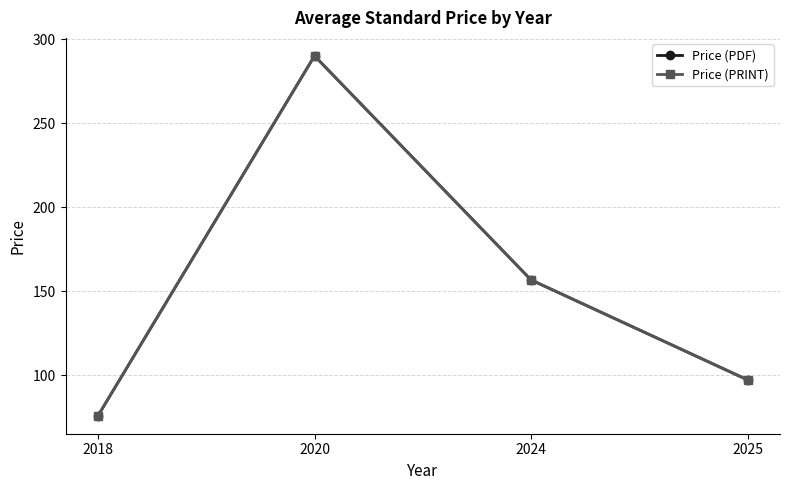

Reading left to right, list all the values displayed in this chart.

Price (PDF): 76.0	290.0	156.8	97.3
Price (PRINT): 76.0	290.0	156.8	97.3